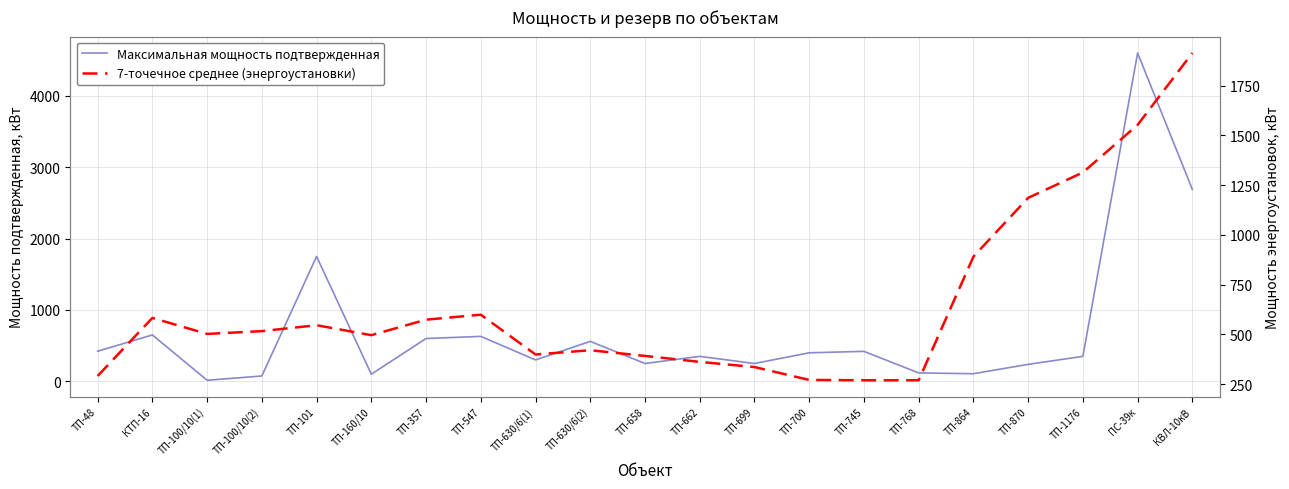

In Максимальная мощность подтвержденная, how many points are lower than both neighbors (excluding endpoints)?

6